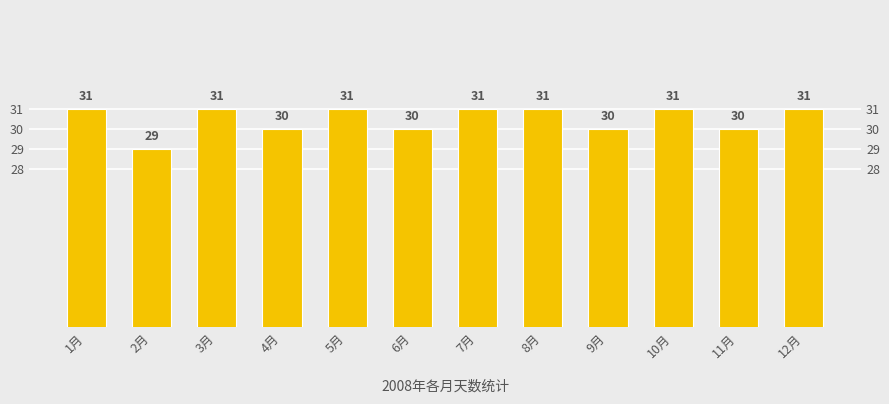

What is the label of the 5th bar from the left?

5月